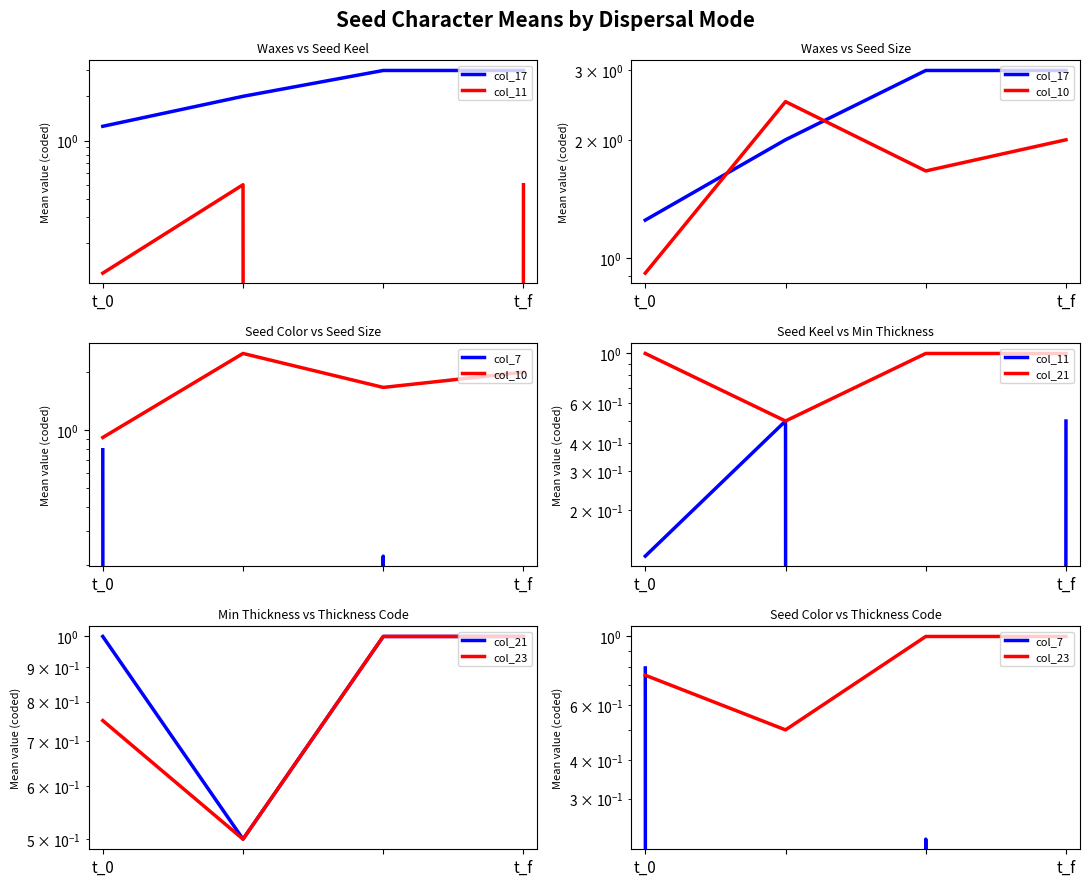

What is the approximate value of col_17 at t_f?

3.0